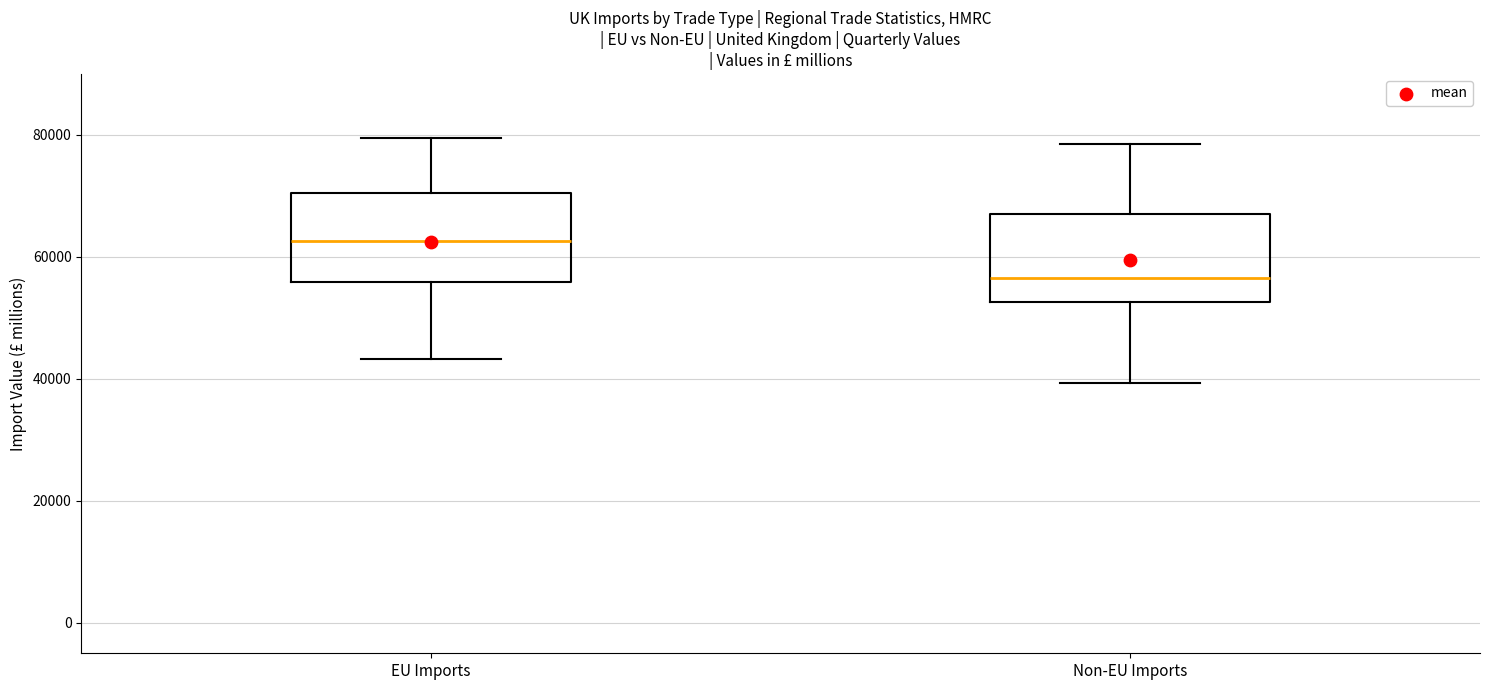

Reading left to right, read every box against the y-axis: the position of its median line, the range the box covers, and the ends of its whiskers. The values are not printed on the chart, so give them approximately, as read against the axis.

EU Imports: median 62000, box 56000 to 70000, whiskers 44000 to 80000
Non-EU Imports: median 56000, box 52000 to 68000, whiskers 40000 to 78000